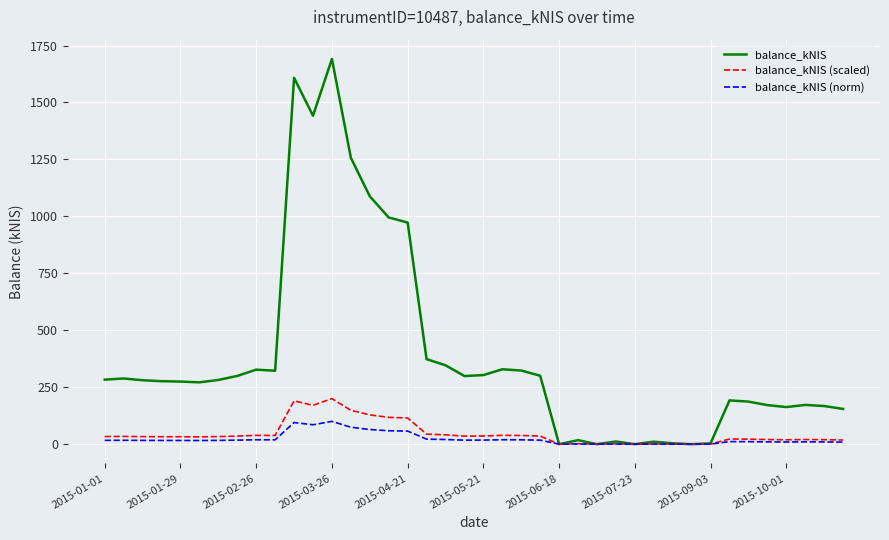

What is the greatest value displayed?

1691.2